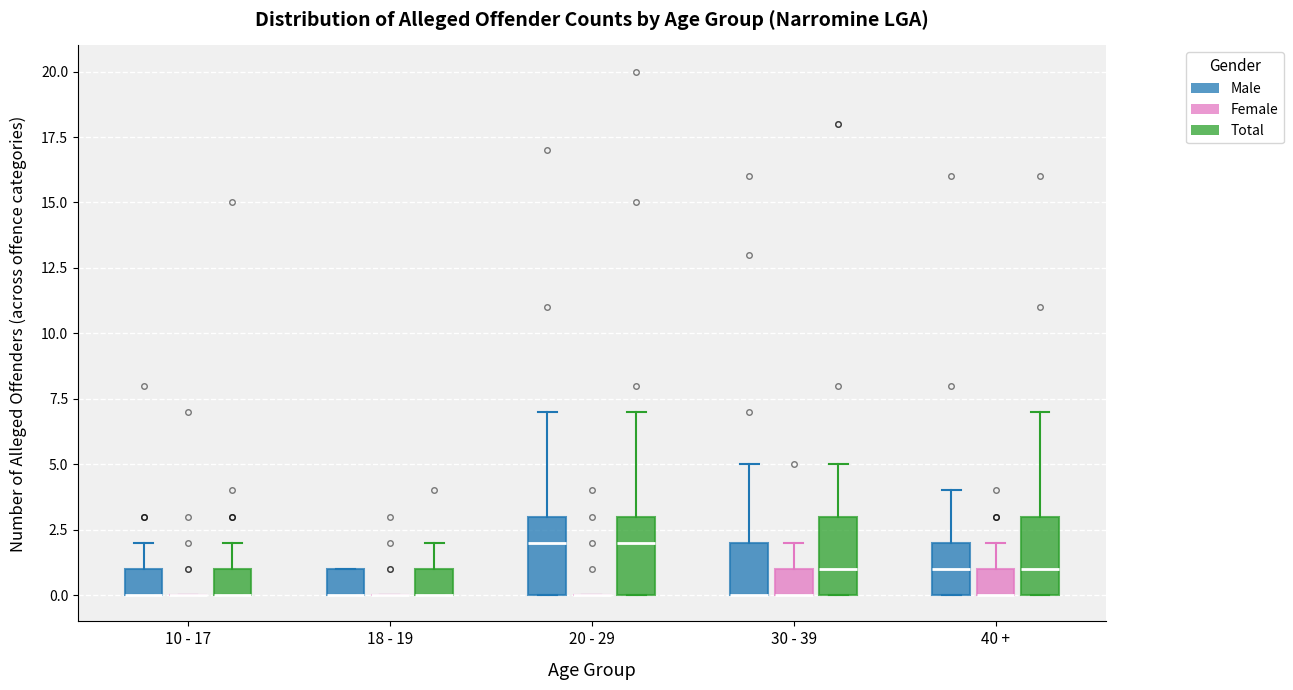

Reading left to right, read every box against the y-axis: the position of its median line, the range the box covers, and the ends of its whiskers. The values are not printed on the chart, so give them approximately, as read against the axis.

10 - 17 (Male): median 0 (drawn on the box's lower edge), box 0 to 1, whiskers 0 to 2
10 - 17 (Female): box collapsed to a line at 0, whiskers 0 to 0
10 - 17 (Total): median 0 (drawn on the box's lower edge), box 0 to 1, whiskers 0 to 2
18 - 19 (Male): median 0 (drawn on the box's lower edge), box 0 to 1, whiskers 0 to 1
18 - 19 (Female): box collapsed to a line at 0, whiskers 0 to 0
18 - 19 (Total): median 0 (drawn on the box's lower edge), box 0 to 1, whiskers 0 to 2
20 - 29 (Male): median 2, box 0 to 3, whiskers 0 to 7
20 - 29 (Female): box collapsed to a line at 0, whiskers 0 to 0
20 - 29 (Total): median 2, box 0 to 3, whiskers 0 to 7
30 - 39 (Male): median 0 (drawn on the box's lower edge), box 0 to 2, whiskers 0 to 5
30 - 39 (Female): median 0 (drawn on the box's lower edge), box 0 to 1, whiskers 0 to 2
30 - 39 (Total): median 1, box 0 to 3, whiskers 0 to 5
40 + (Male): median 1, box 0 to 2, whiskers 0 to 4
40 + (Female): median 0 (drawn on the box's lower edge), box 0 to 1, whiskers 0 to 2
40 + (Total): median 1, box 0 to 3, whiskers 0 to 7